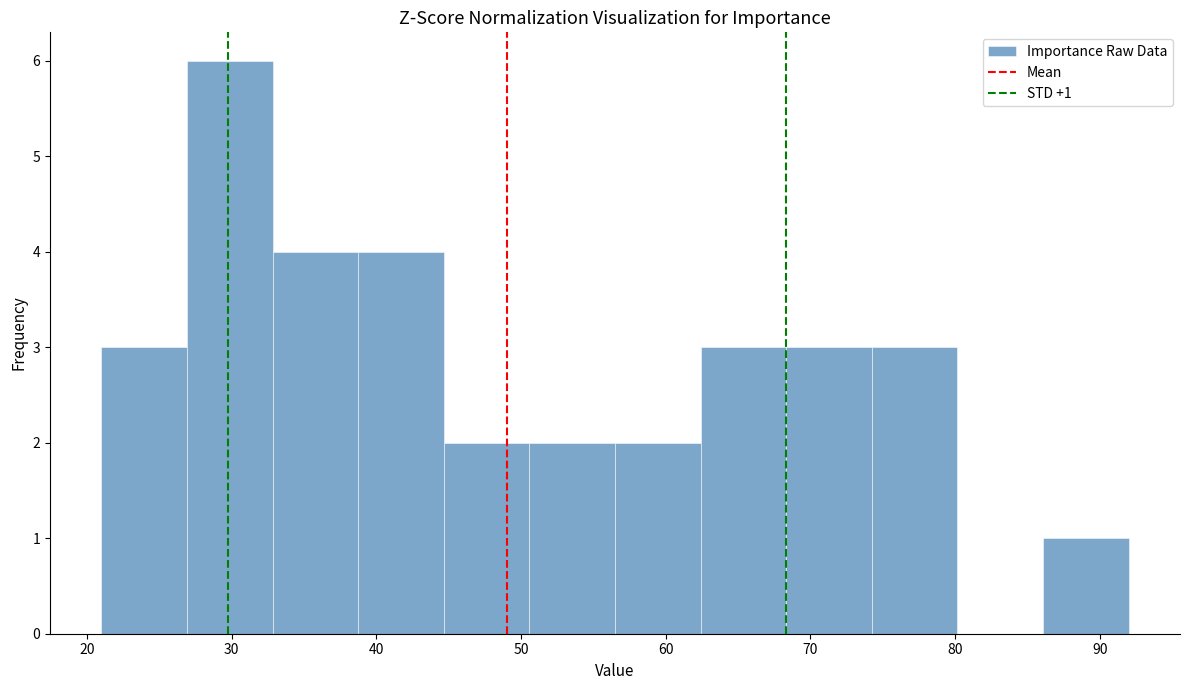

Which range on the x-axis has the tallest bar?

27 to 33